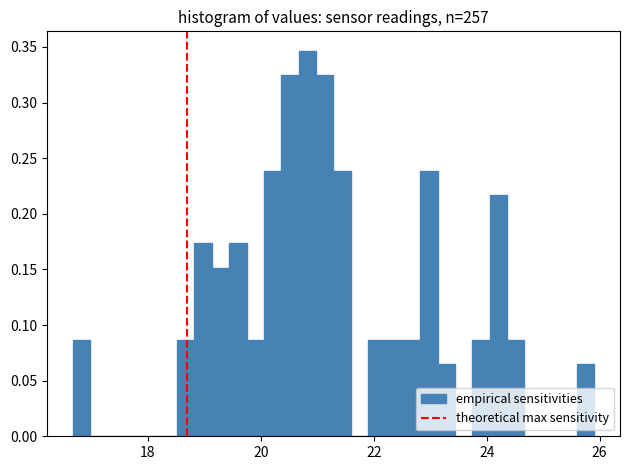

Around what value on the x-axis is the tallest bar? Give the approximate position of its centre, as read against the axis.

20.8